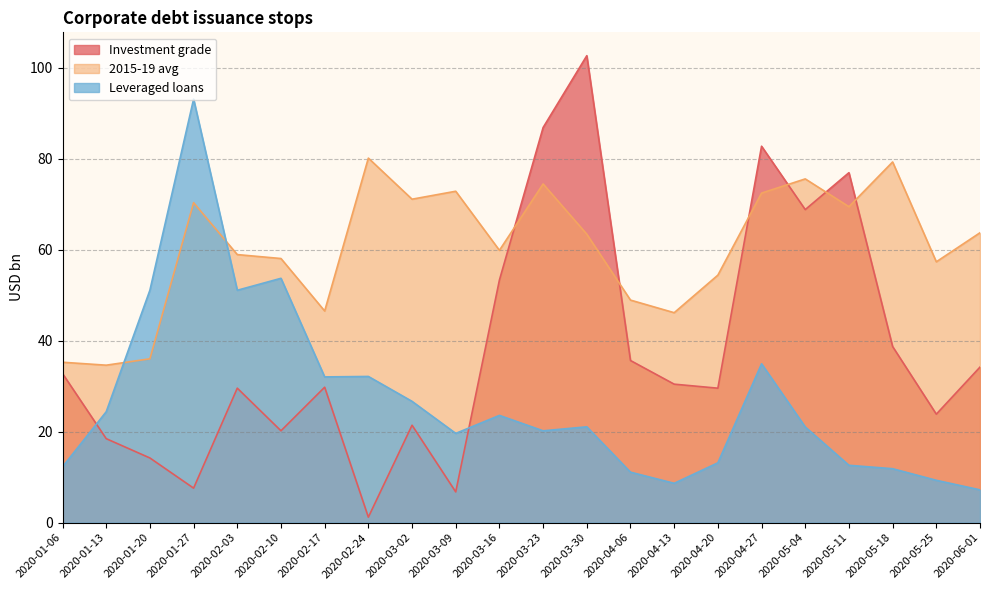

Which category has the lowest value in the Investment grade series?

2020-02-24